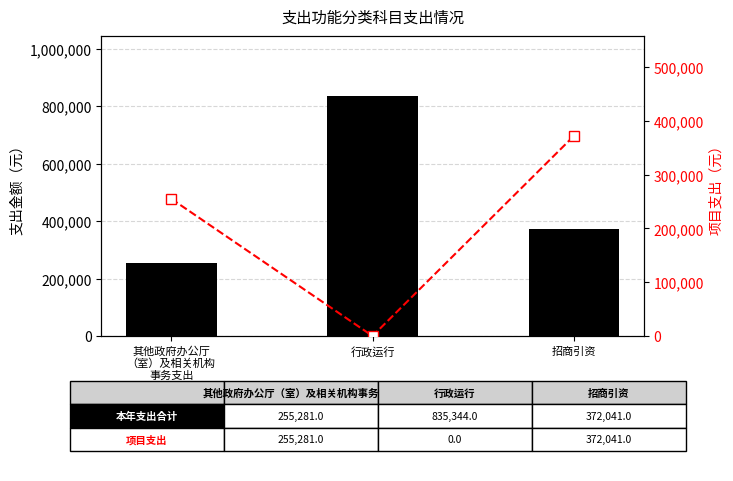

List the labels in order of 项目支出 value, smallest first.

行政运行, 其他政府办公厅
（室）及相关机构
事务支出, 招商引资